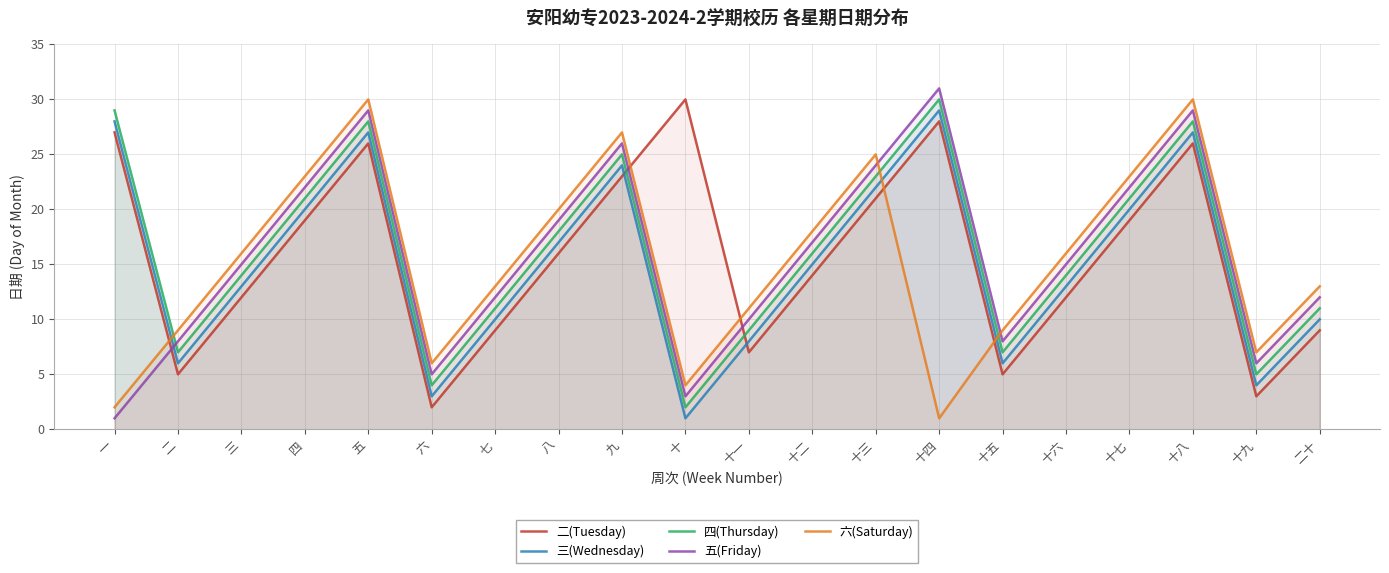

At how many categories does at least one series exceed 22?

9